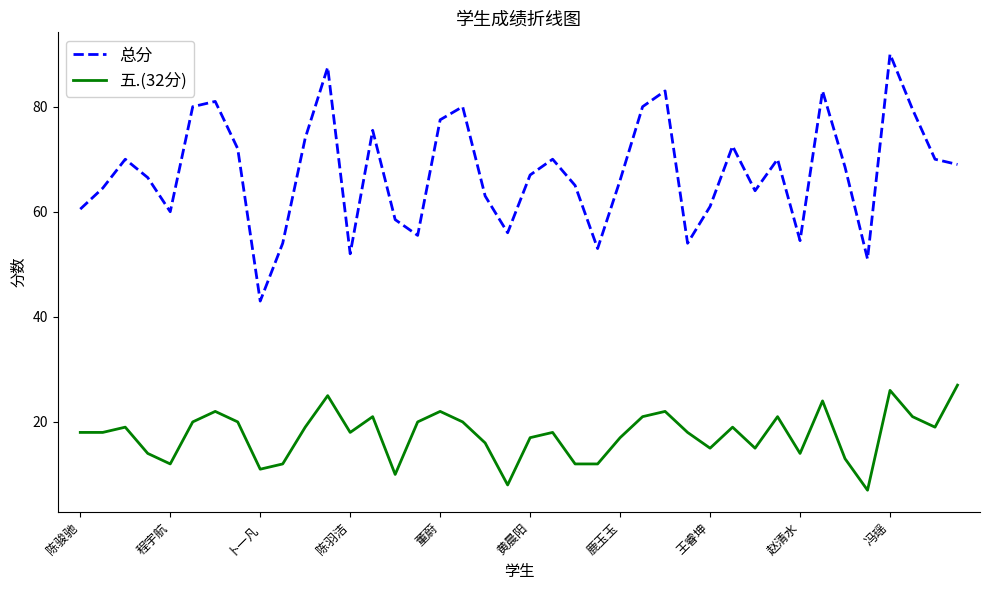

Reading left to right, transcribe all the data shown in this chart.

总分: 60.5	64.5	70.0	66.5	60.0	80.0	81.0	72.0	43.0	54.0	74.0	87.5	52.0	75.5	58.5	55.5	77.5	80.0	63.0	56.0	67.0	70.0	65.0	53.0	66.0	80.0	83.0	54.0	61.0	72.5	64.0	70.0	54.5	83.0	68.5	51.0	90.0	79.5	70.0	69.0
五.(32分): 18.0	18.0	19.0	14.0	12.0	20.0	22.0	20.0	11.0	12.0	19.0	25.0	18.0	21.0	10.0	20.0	22.0	20.0	16.0	8.0	17.0	18.0	12.0	12.0	17.0	21.0	22.0	18.0	15.0	19.0	15.0	21.0	14.0	24.0	13.0	7.0	26.0	21.0	19.0	27.0